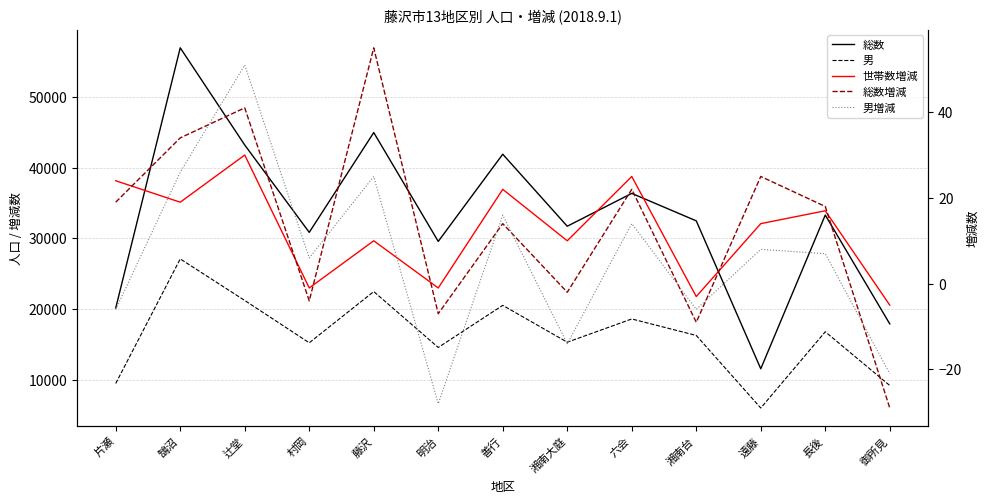

How many data points in 男 are above 16283?

6